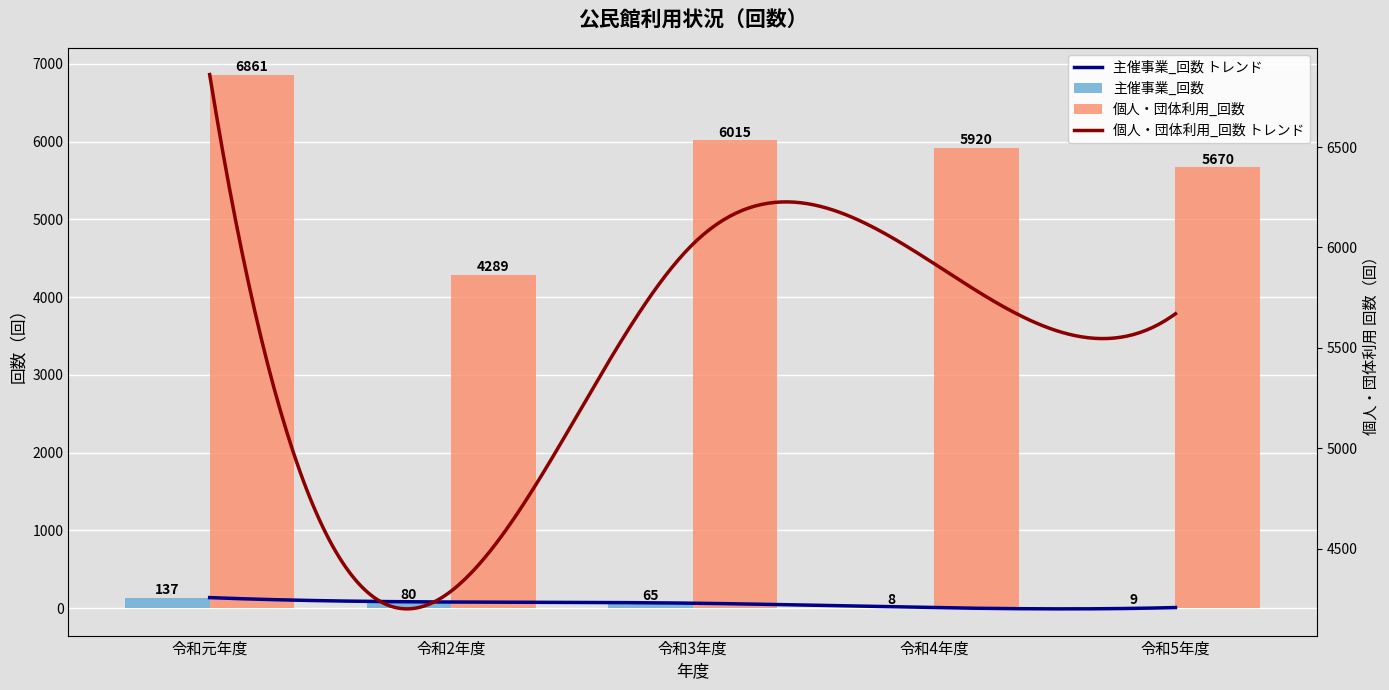

Reading left to right, transcribe all the data shown in this chart.

主催事業_回数: 令和元年度=137	令和2年度=80	令和3年度=65	令和4年度=8	令和5年度=9
個人・団体利用_回数: 令和元年度=6861	令和2年度=4289	令和3年度=6015	令和4年度=5920	令和5年度=5670